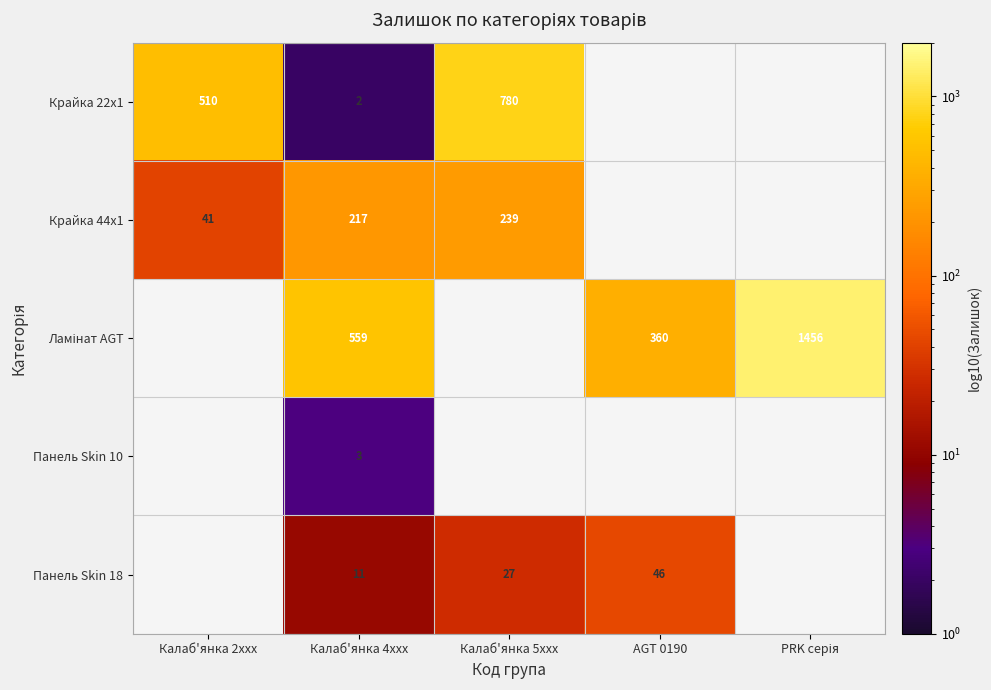

What is the difference between the Крайка 22x1 values at Калаб'янка 5xxx and Калаб'янка 2xxx?

270